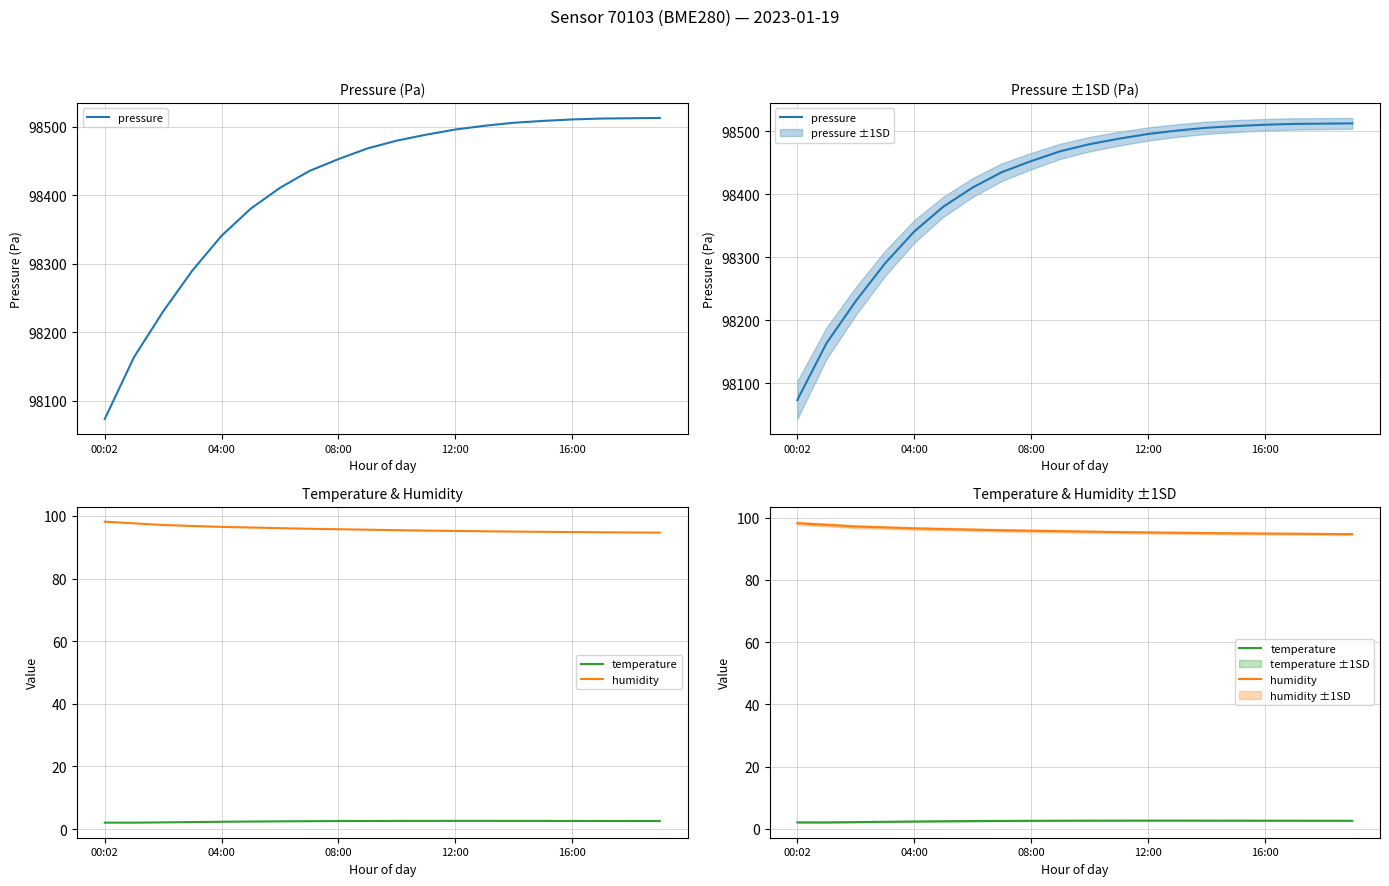

What is the average value of the humidity series?

95.8